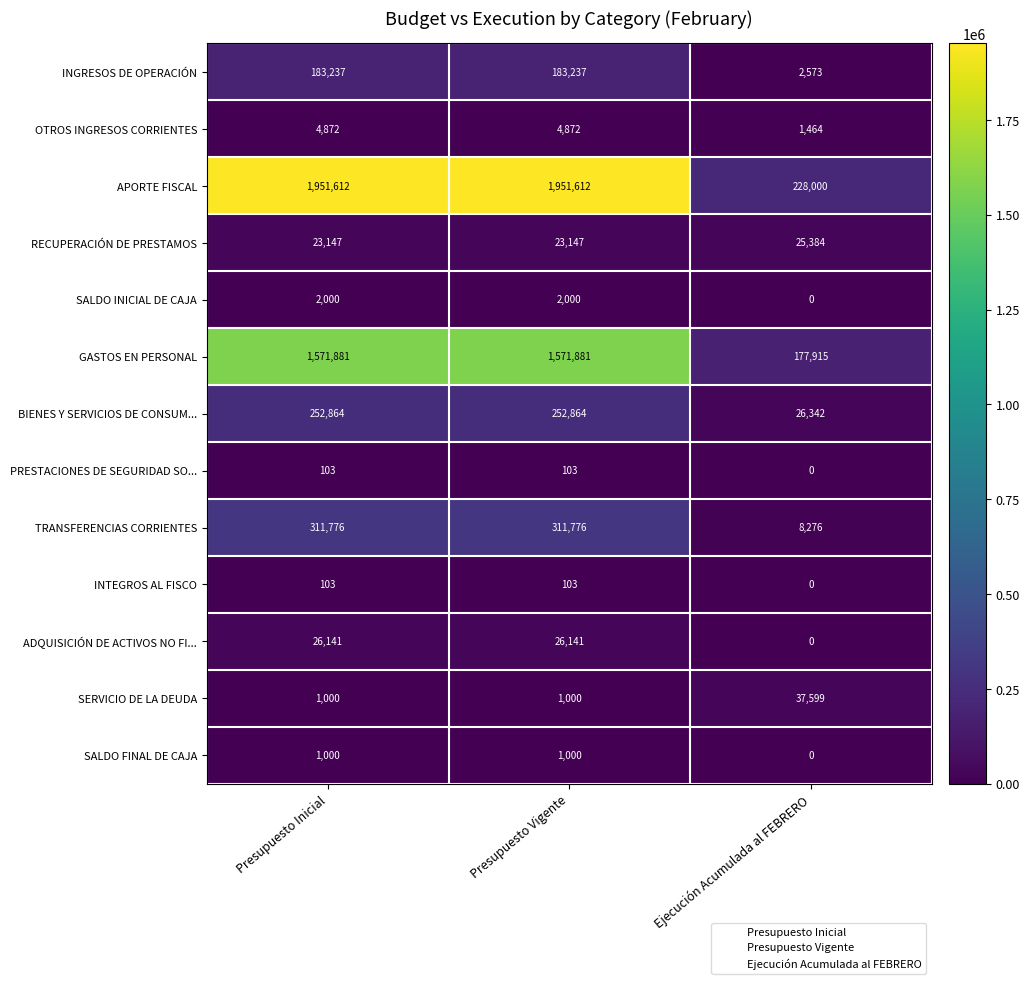

What is the difference between the PRESTACIONES DE SEGURIDAD SO... values at Presupuesto Vigente and Ejecución Acumulada al FEBRERO?

103